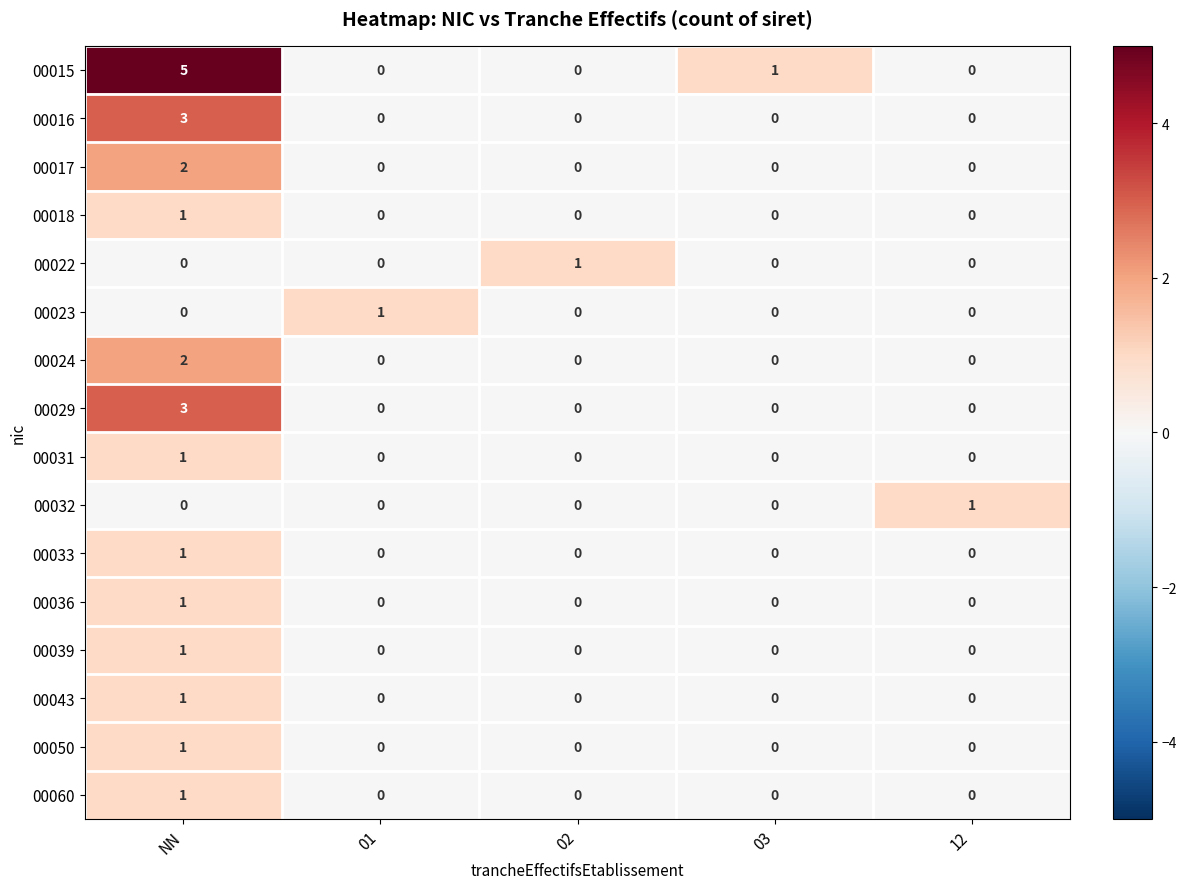

What is the total value across all series at 12?

1